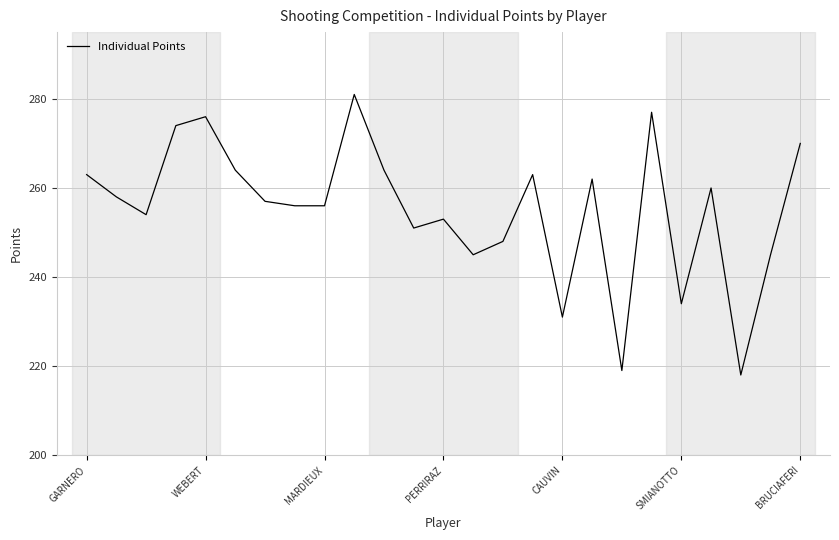

What is the greatest value displayed?

281